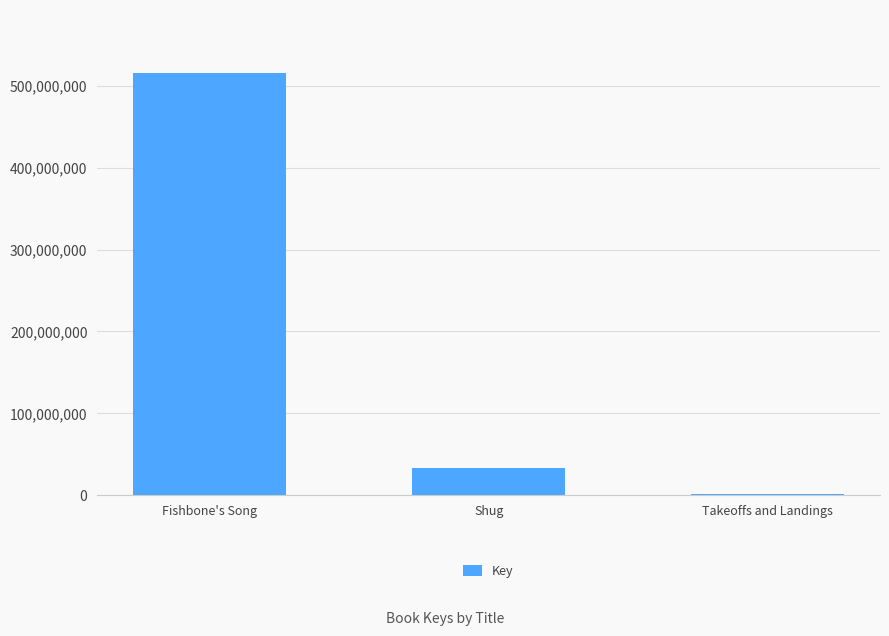

Approximately how many times larger is the value at Fishbone's Song compared to Shug?

15.4